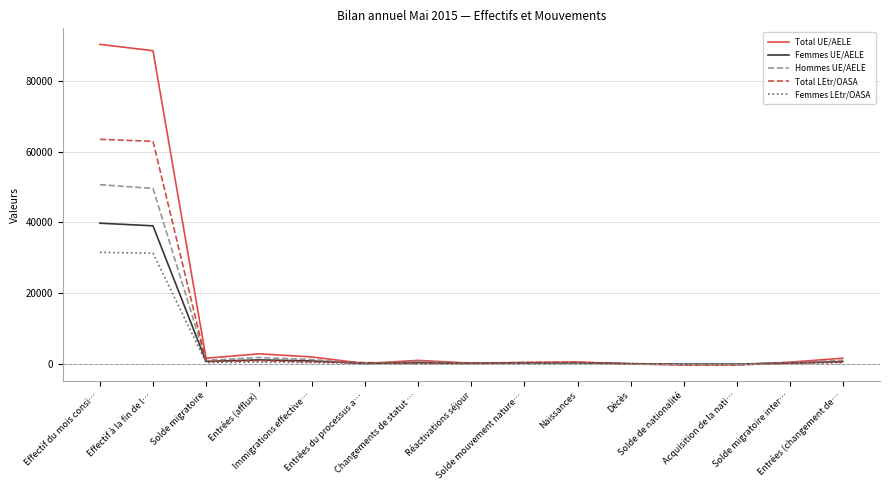

How many lines are shown in the chart?

5